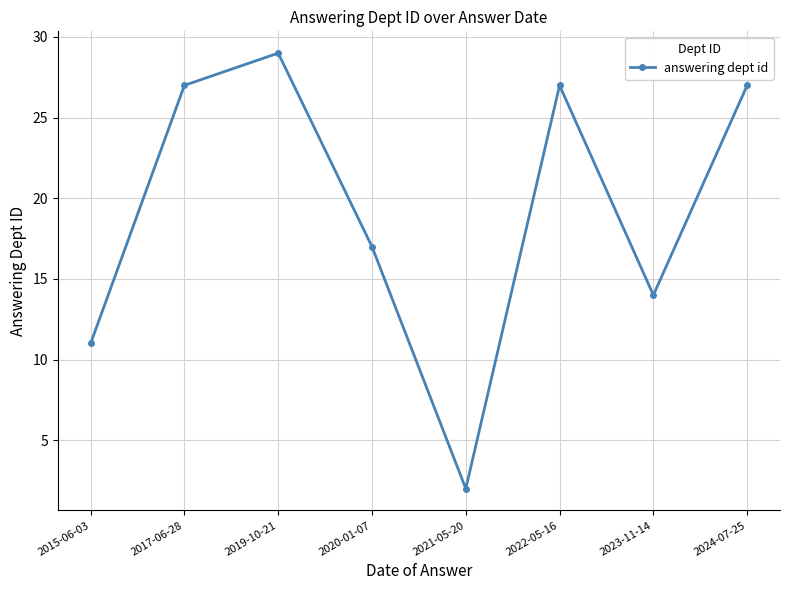

What is the difference between the second highest and minimum values?

25